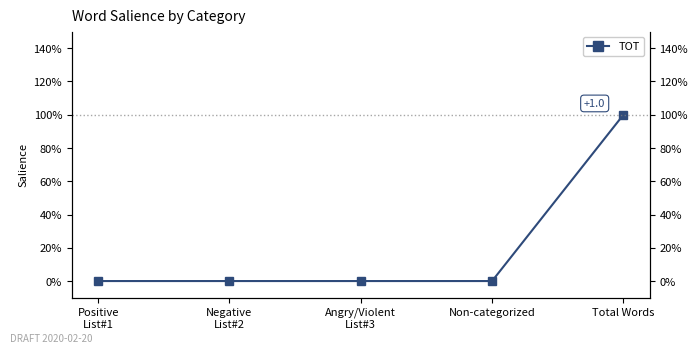

Count the number of data series in this chart.

1